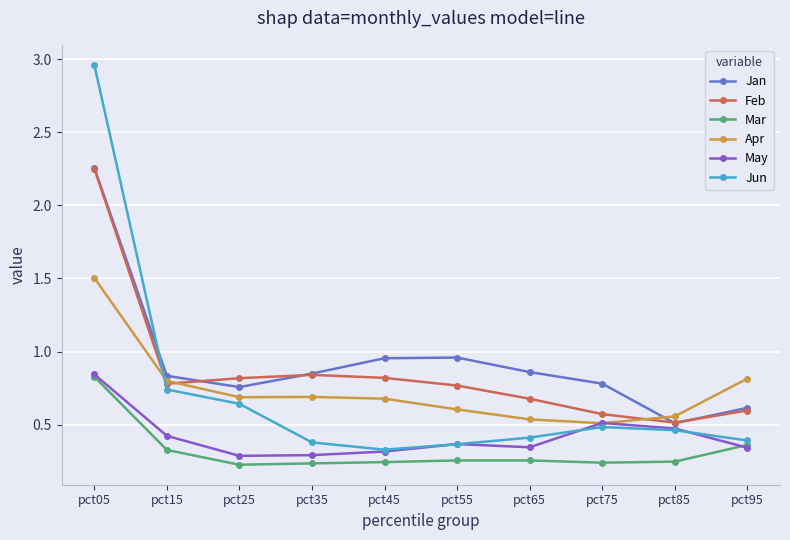

At which category does the chart reach its peak across all series?

pct05